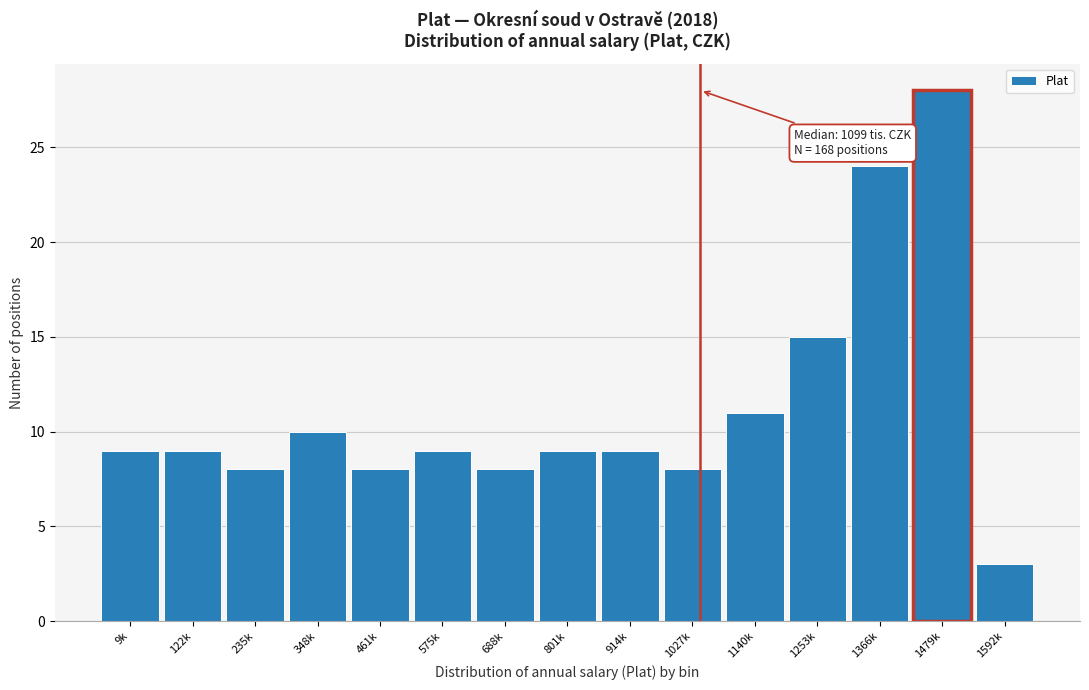

Reading right to left, list all the values displayed in this chart.

3	28	24	15	11	8	9	9	8	9	8	10	8	9	9